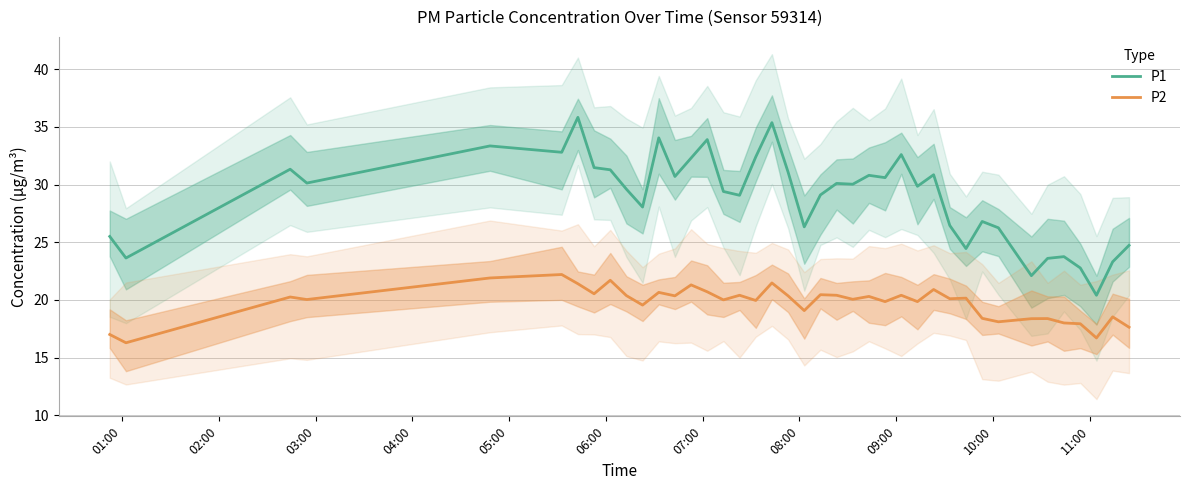

List the series in order of their overall mean, lowest first.

P2, P1